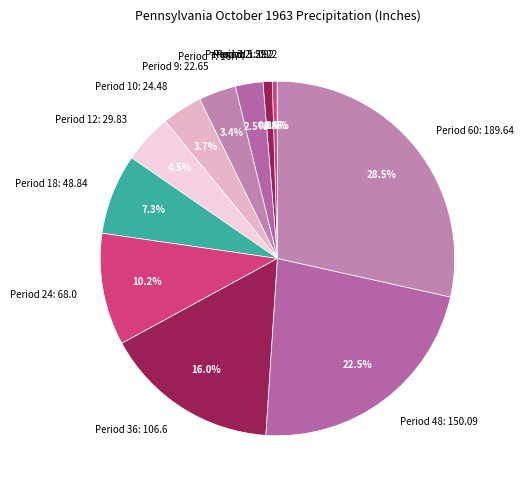

Which slice is the largest?

Period 60: 189.64